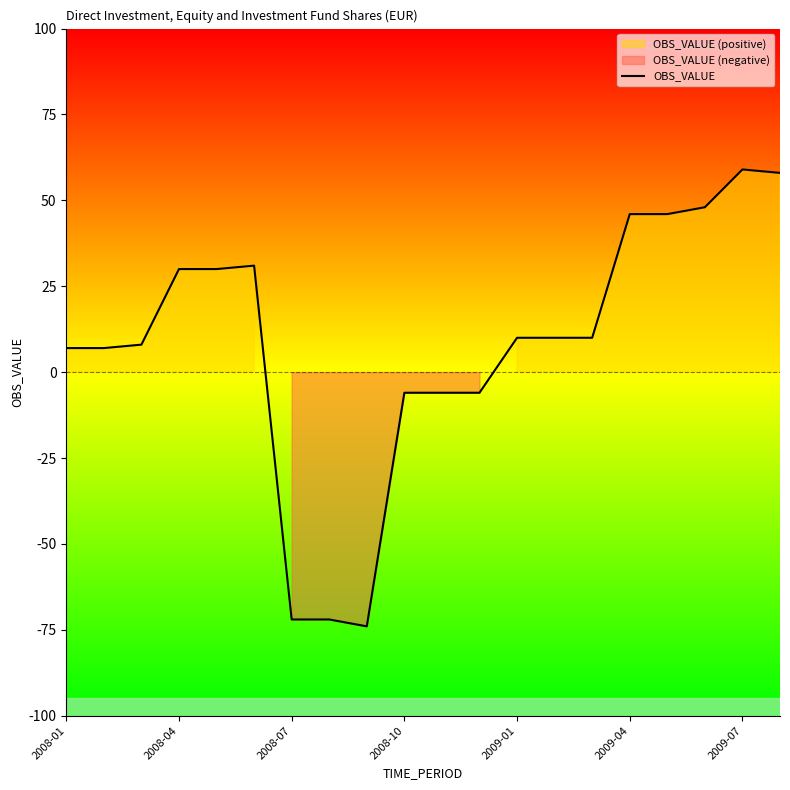

What is the value of the 19th point from the left?

59